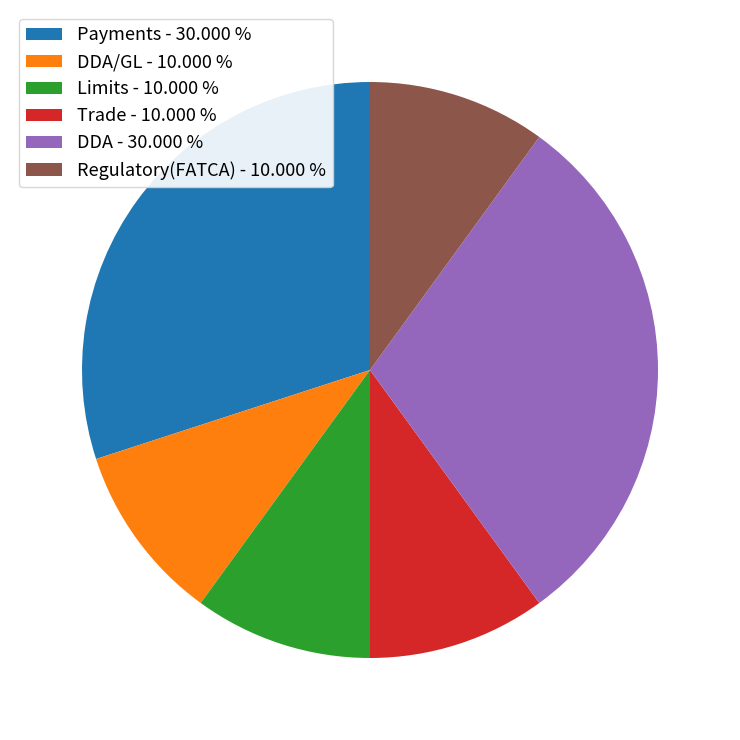

Combined, do Limits - 10.000 % and DDA/GL - 10.000 % account for over 50%?

No